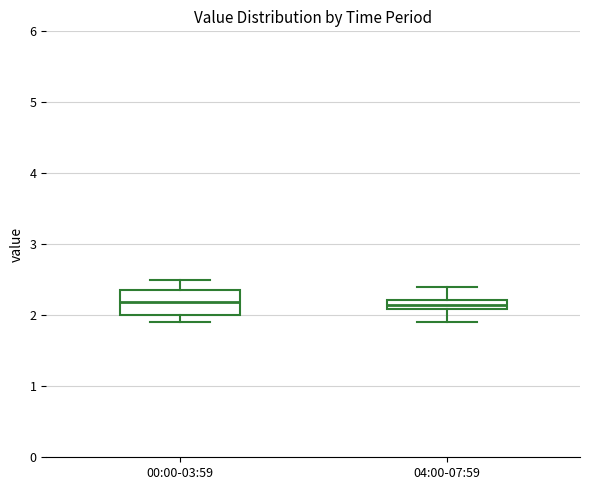

Where is the lower edge of the box for 00:00-03:59 on the y-axis? The values are not printed on the chart, so give them approximately, as read against the axis.

2.0